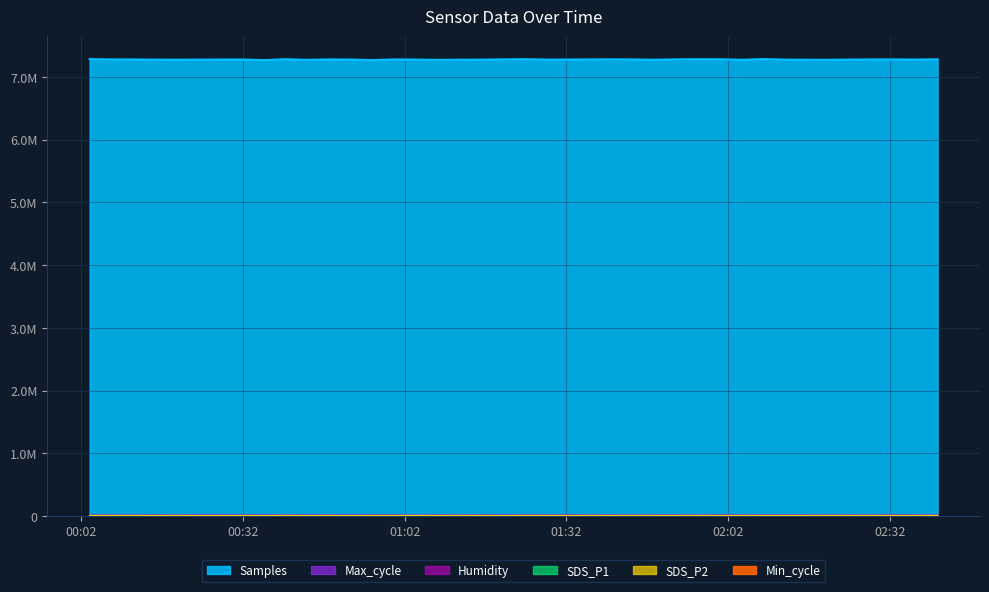

Which series has the largest range (max minus min)?

Samples